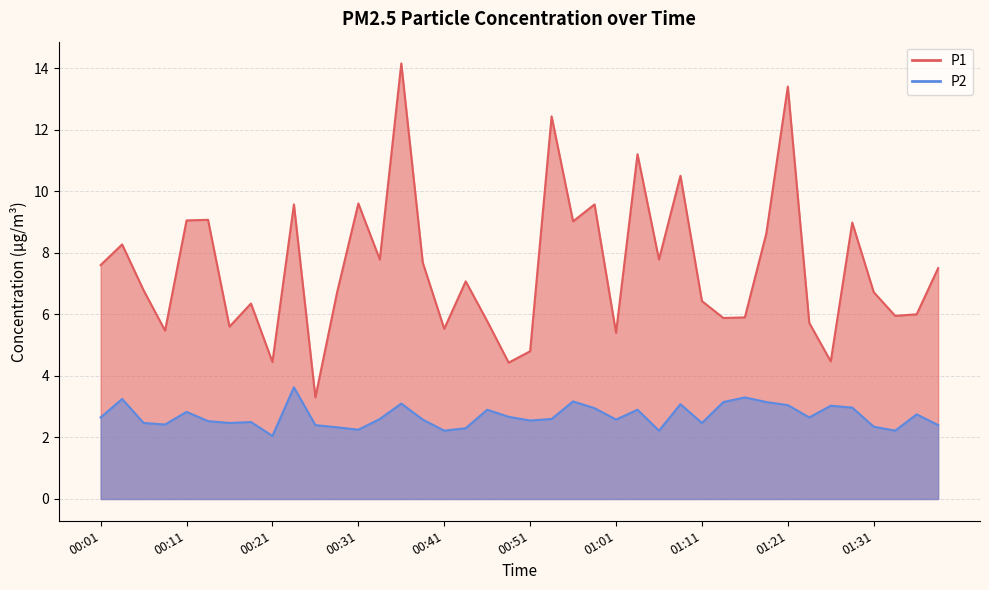

Is it true that P2 equals 0.7 at 01:04?

False